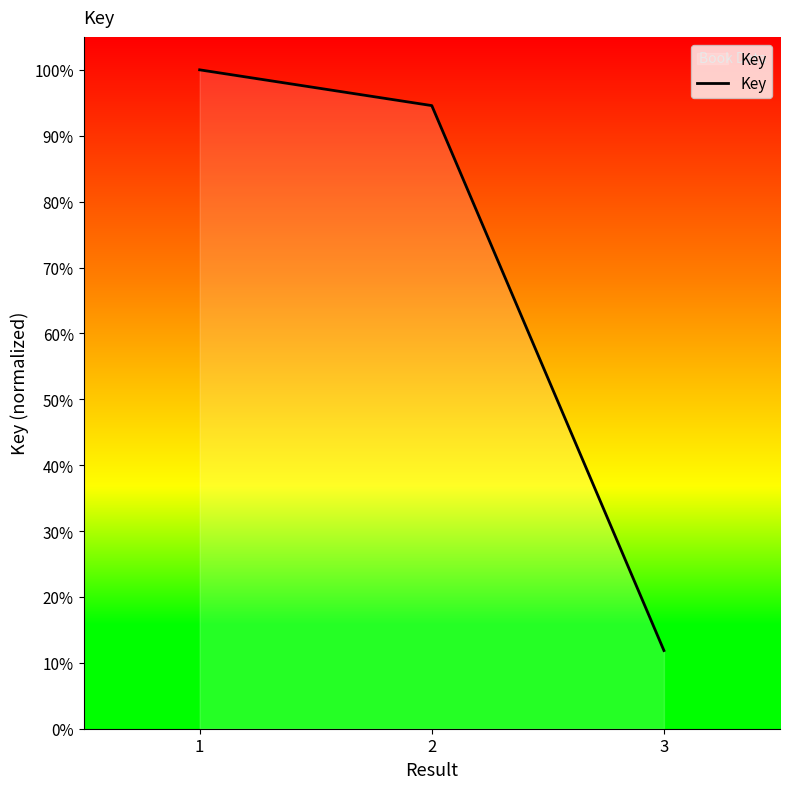

At which label does the data first exceed 94?

1